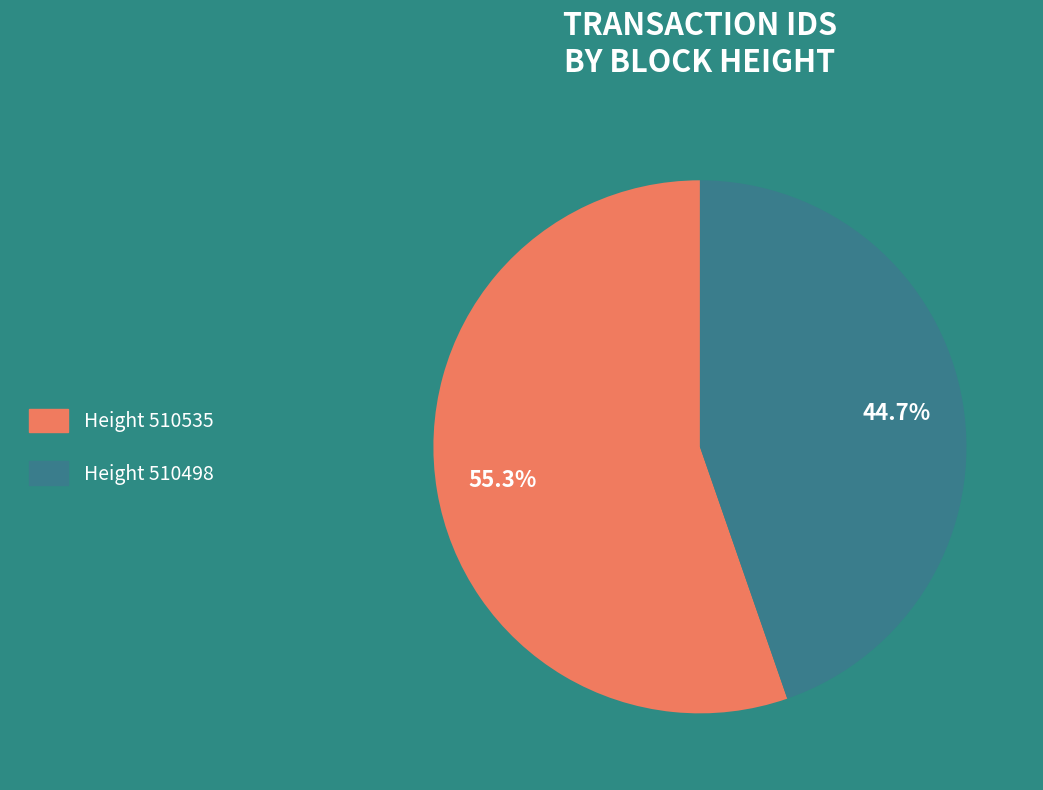

Is there any slice that represents more than half of the pie?

Yes